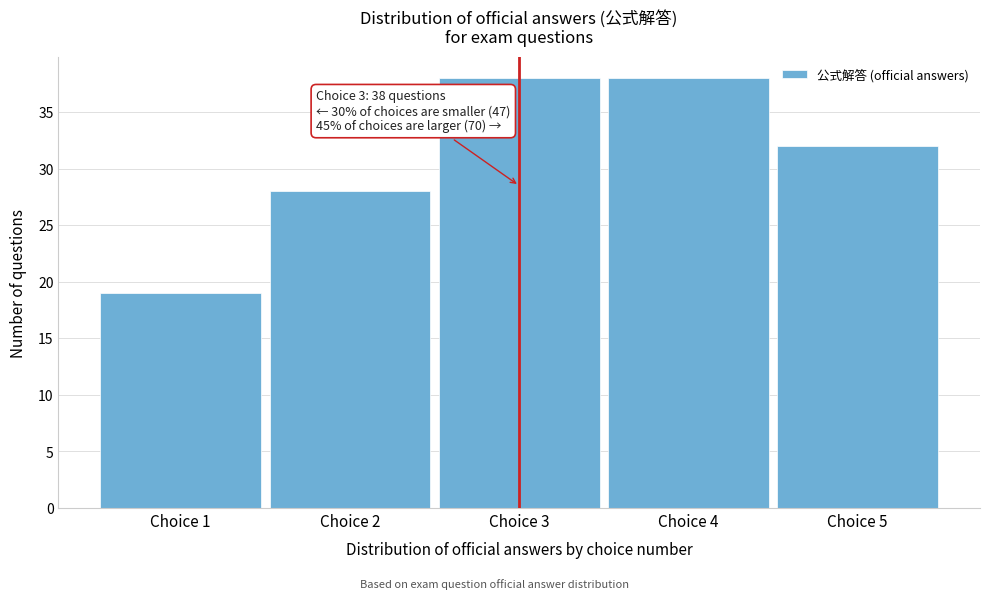

Reading left to right, transcribe all the data shown in this chart.

Choice 1=19	Choice 2=28	Choice 3=38	Choice 4=38	Choice 5=32